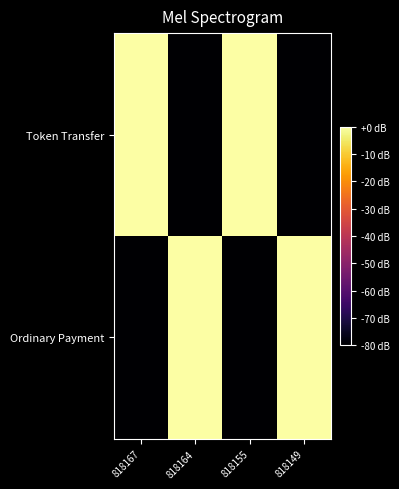

At which category does the chart reach its peak across all series?

818167